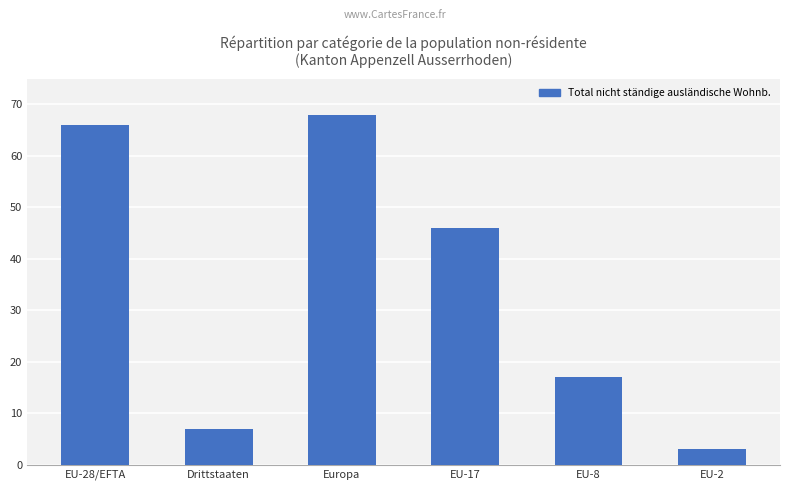

The value at Drittstaaten is 7. True or false?

True